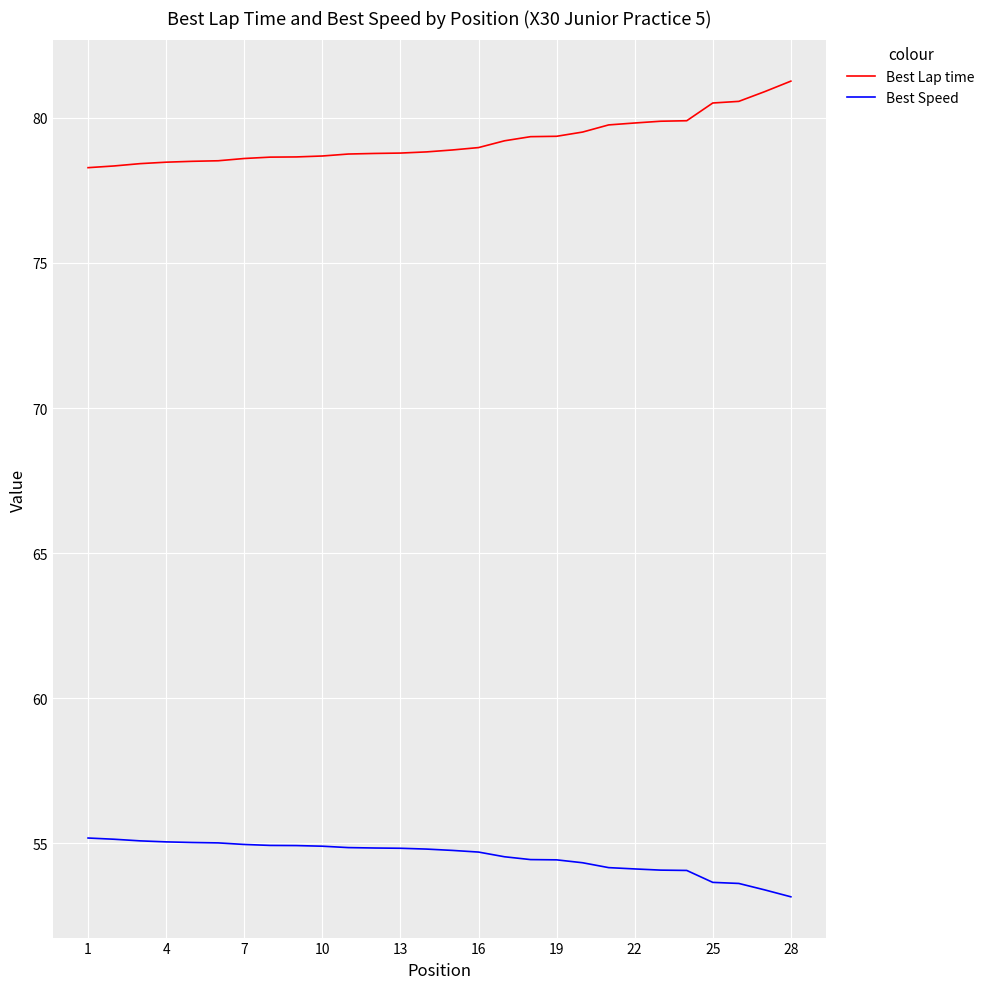

True or false: Best Speed and Best Lap time cross at least once.

False